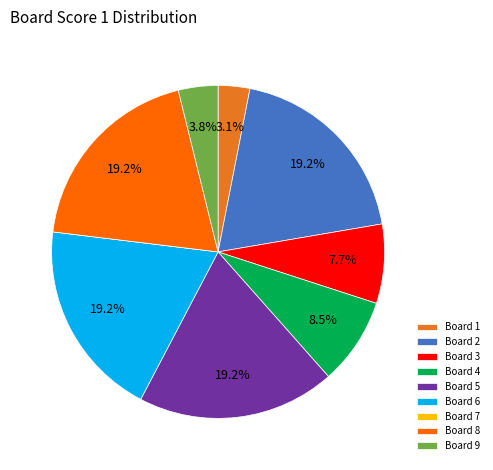

Is the sum of Board 3 and Board 4 greater than half?

No